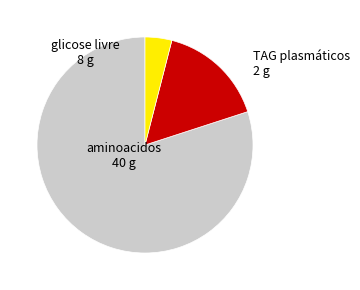

Does any single category account for the majority?

Yes